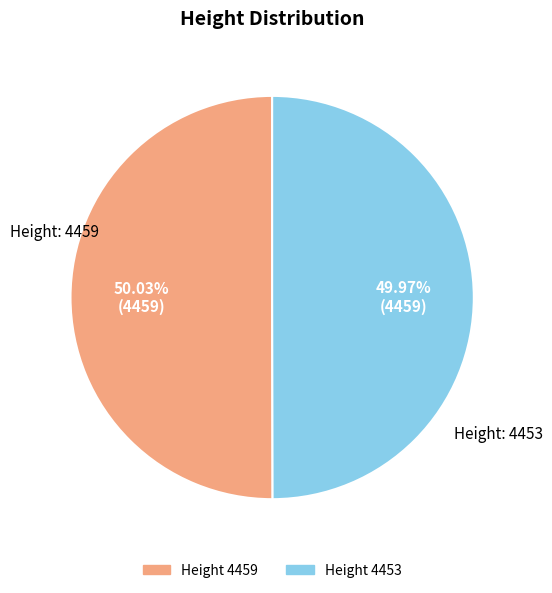

Does any single category account for the majority?

Yes